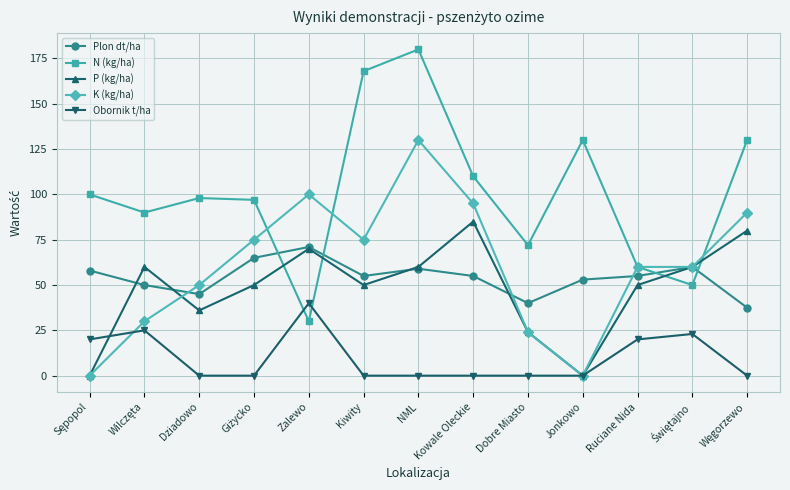

What is the highest value of the Plon dt/ha series?

71.0